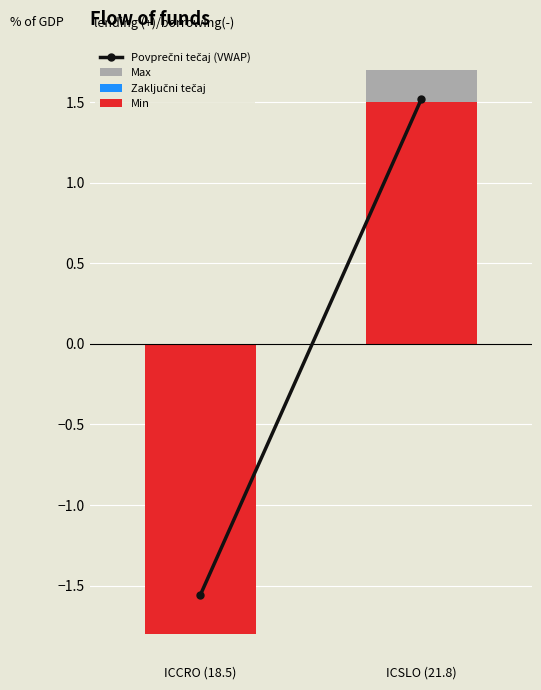

How many data points does each series have?

2